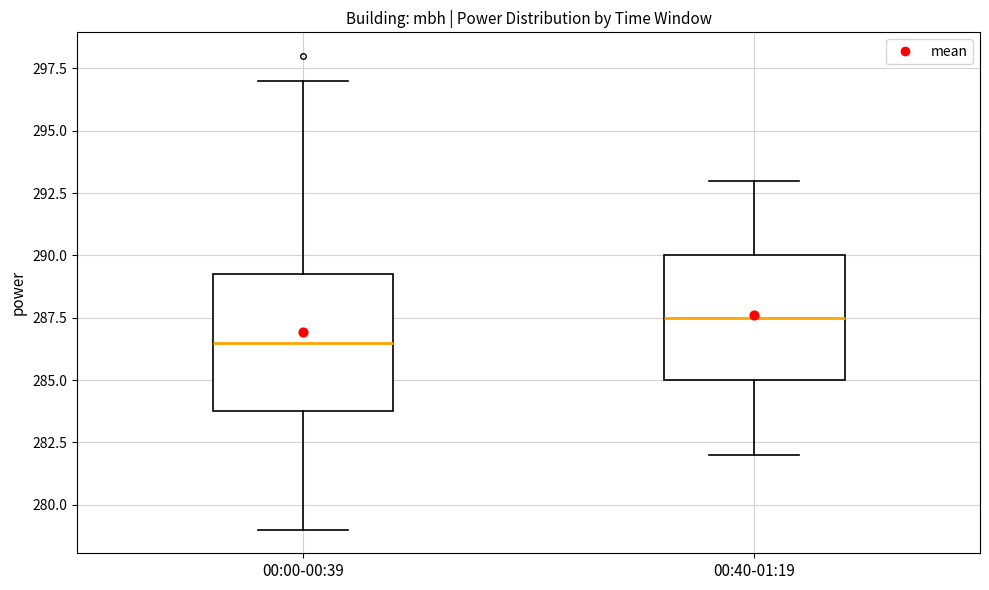

Where is the upper edge of the box for 00:00-00:39 on the y-axis? The values are not printed on the chart, so give them approximately, as read against the axis.

289.5